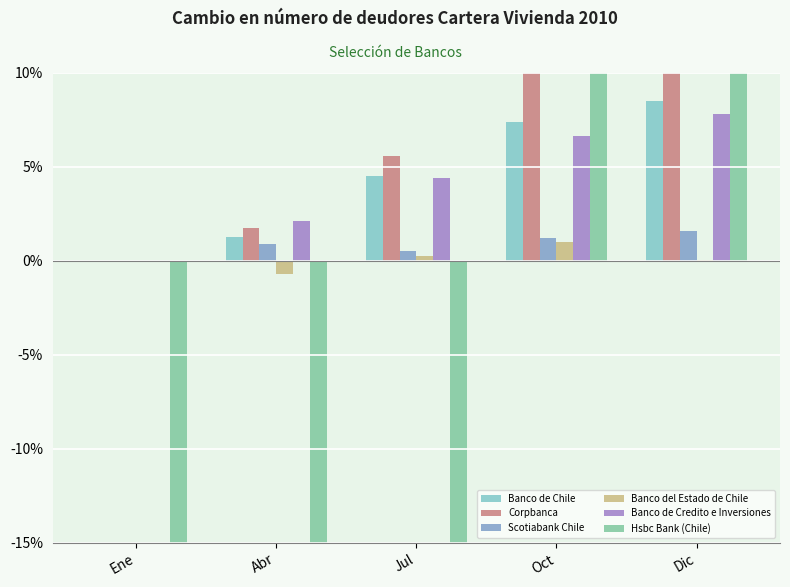

Which label corresponds to the largest value in the chart?

Dic